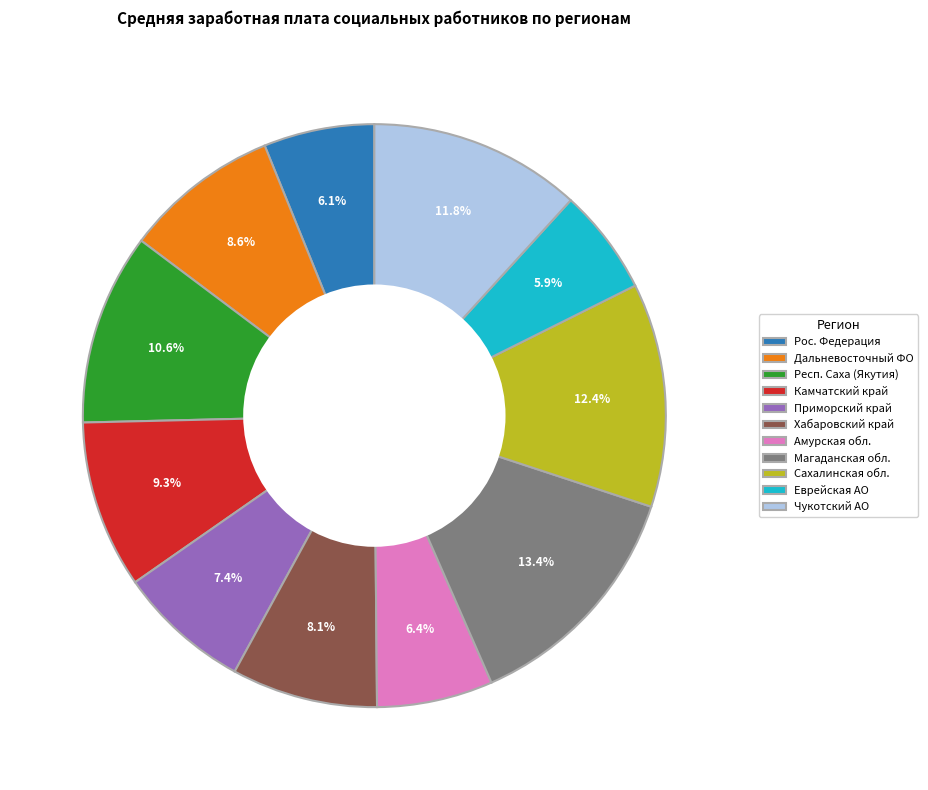

What is the largest slice in the pie chart?

Магаданская обл.